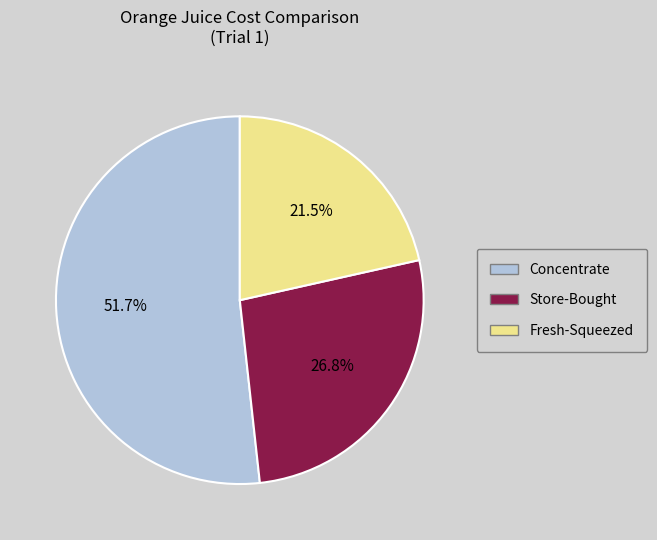

Is there any slice that represents more than half of the pie?

Yes